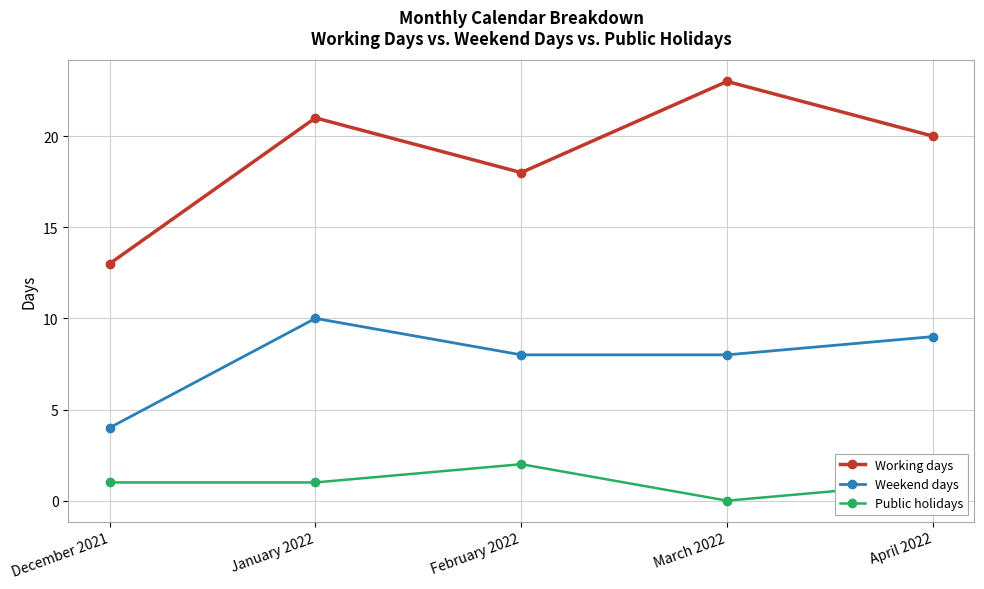

In Weekend days, how many points are higher than both neighbors (excluding endpoints)?

1